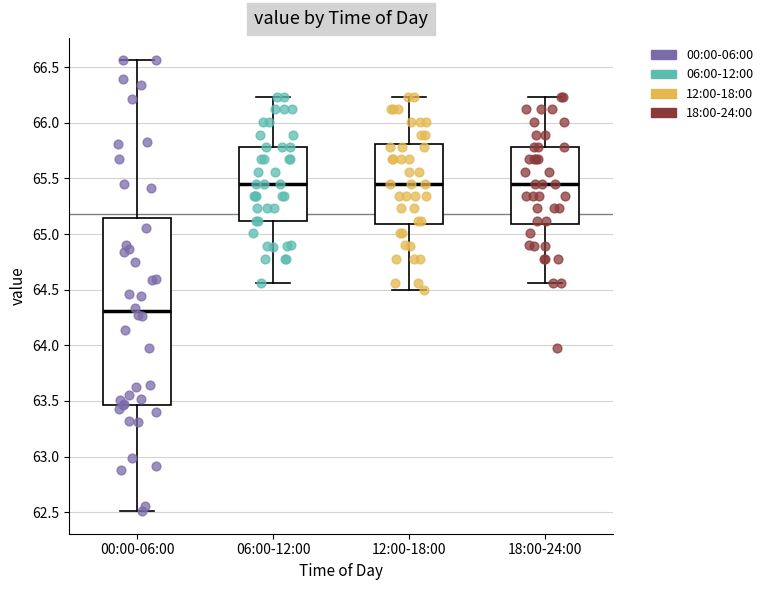

Comparing the boxes themselves (not the whiskers), which one is the tallest?

00:00-06:00